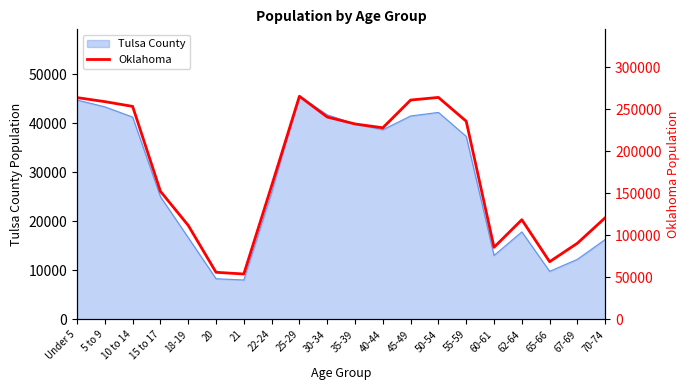

The value at 20 is 56068. True or false?

True